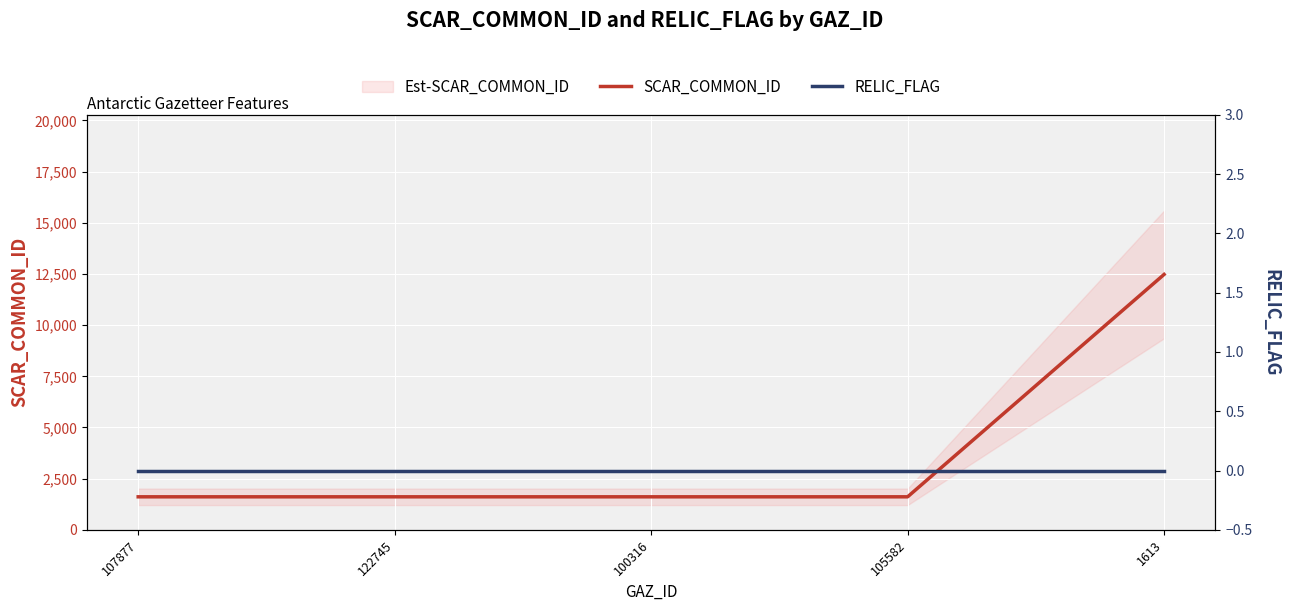

Rank the series at 1613 from highest to lowest value.

SCAR_COMMON_ID, RELIC_FLAG